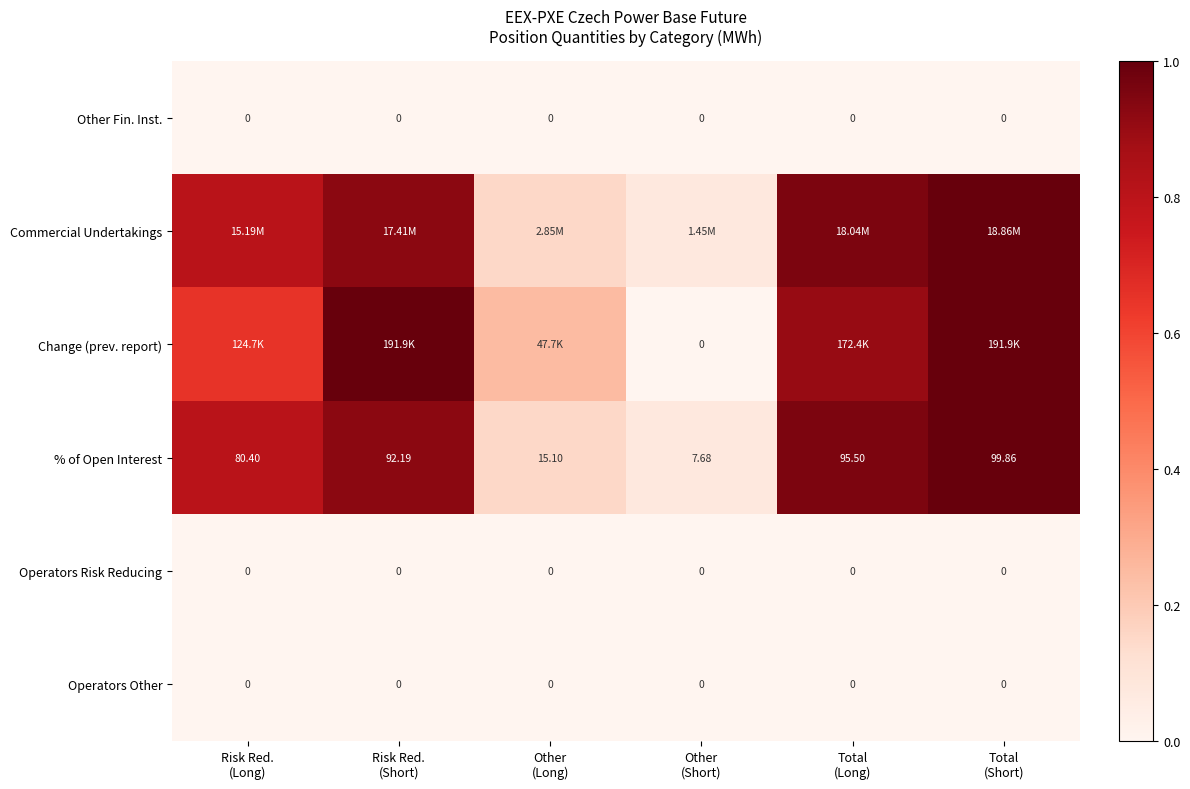

Where is Other Fin. Inst. nearest to the value 0?

Risk Red. (Long)